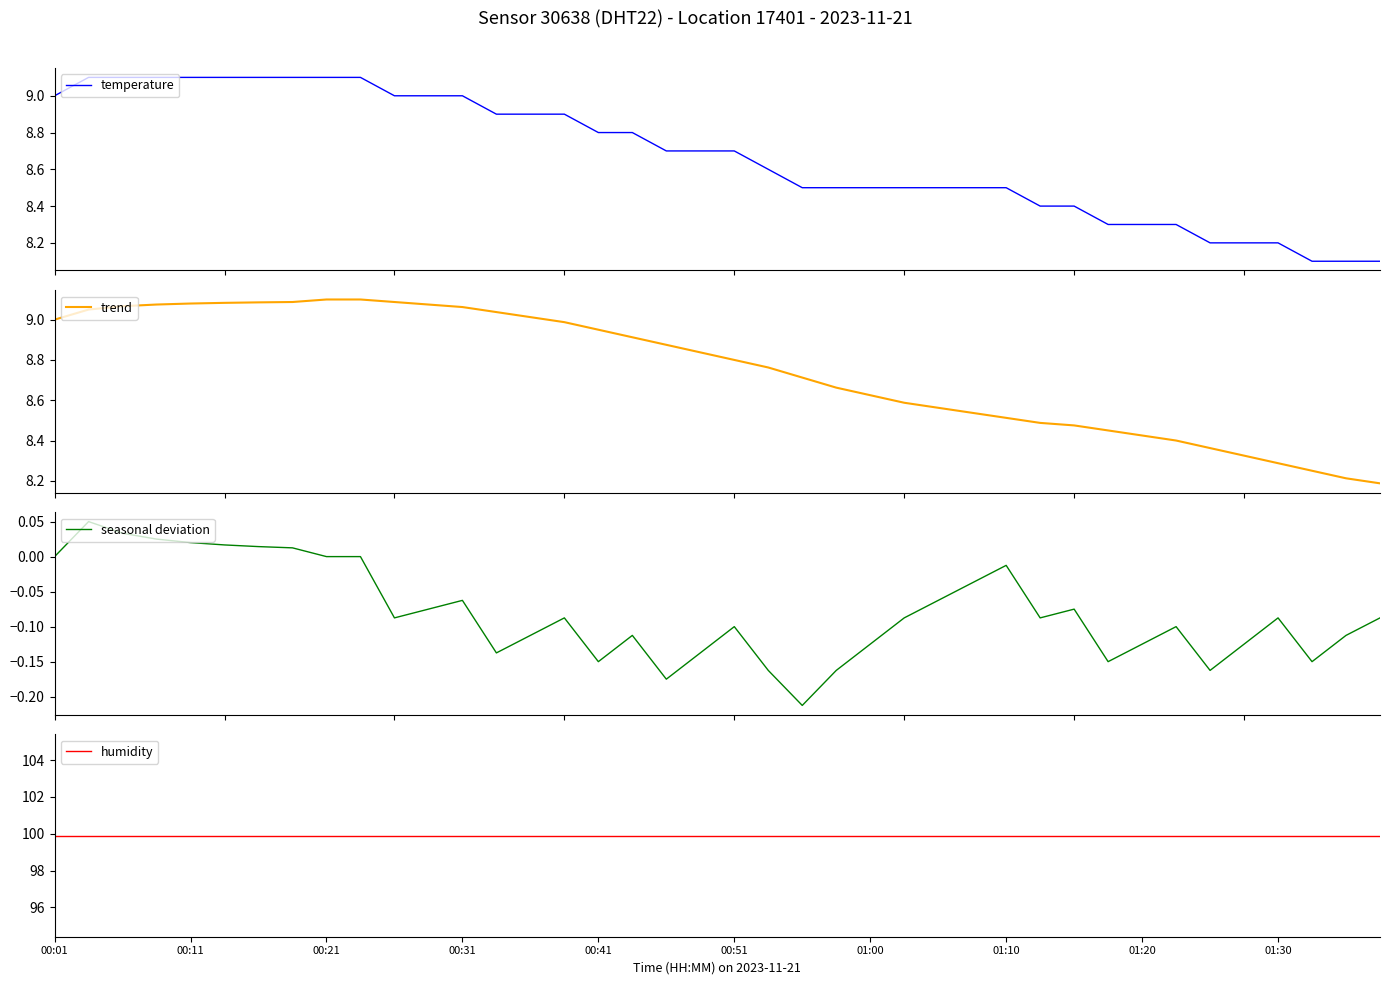

What is the difference between the maximum and minimum values in the seasonal deviation series?

0.3